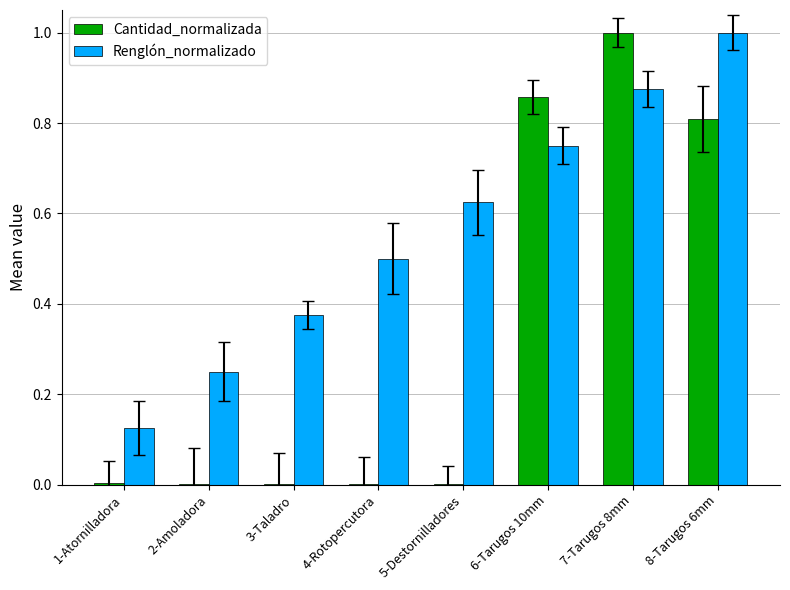

The Cantidad_normalizada series shows 1.6 at 7-Tarugos 8mm. True or false?

False